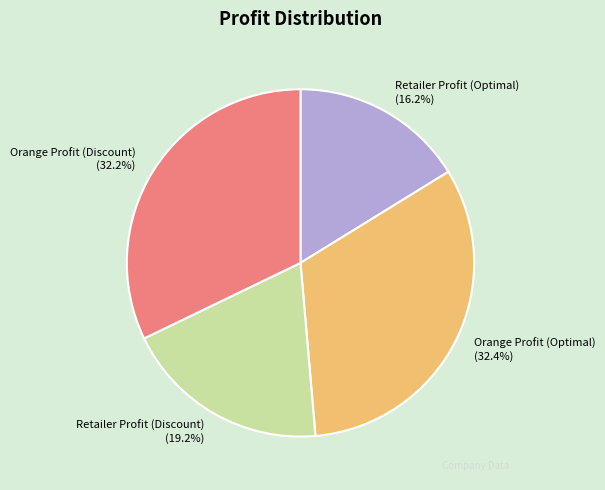

Does Retailer Profit (Discount) account for over 50% of the chart?

No